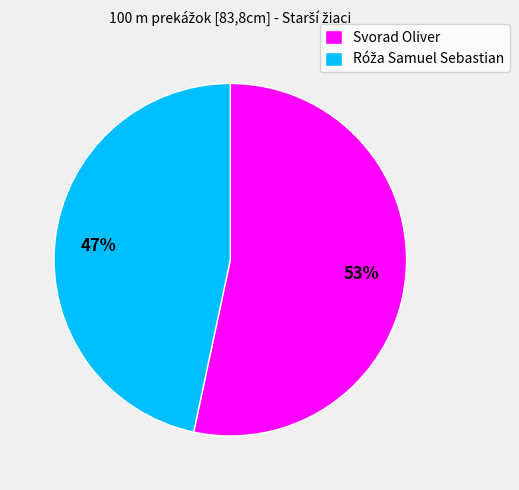

Which category accounts for the majority?

Svorad Oliver